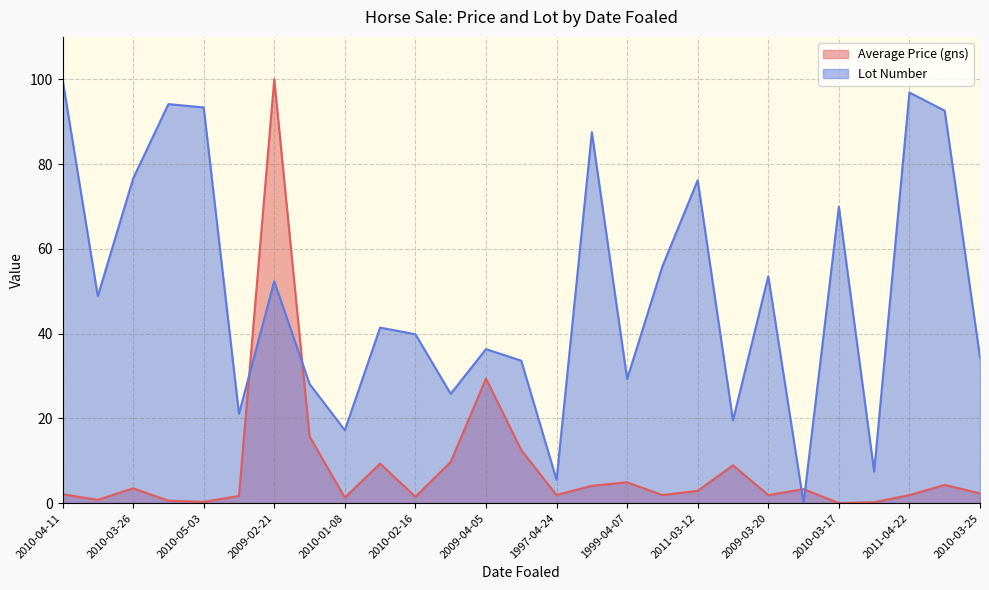

What is the difference between the Average Price (gns) values at 2011-03-12 and 2011-04-22?

1.0